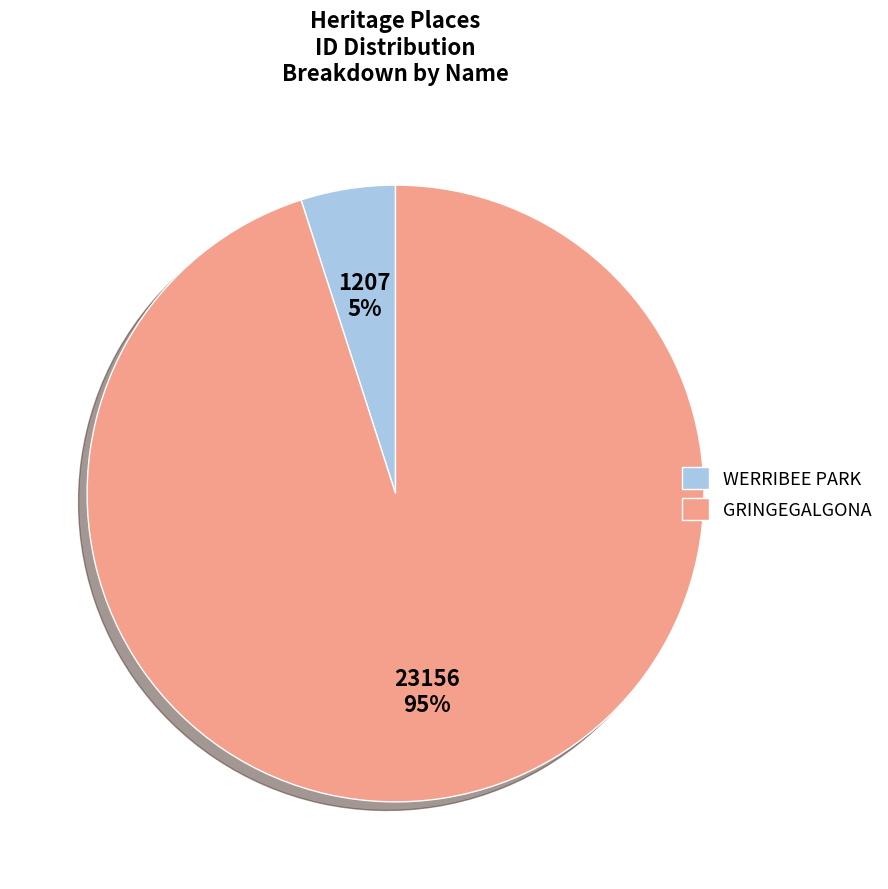

The GRINGEGALGONA slice represents 95% of the pie. True or false?

True